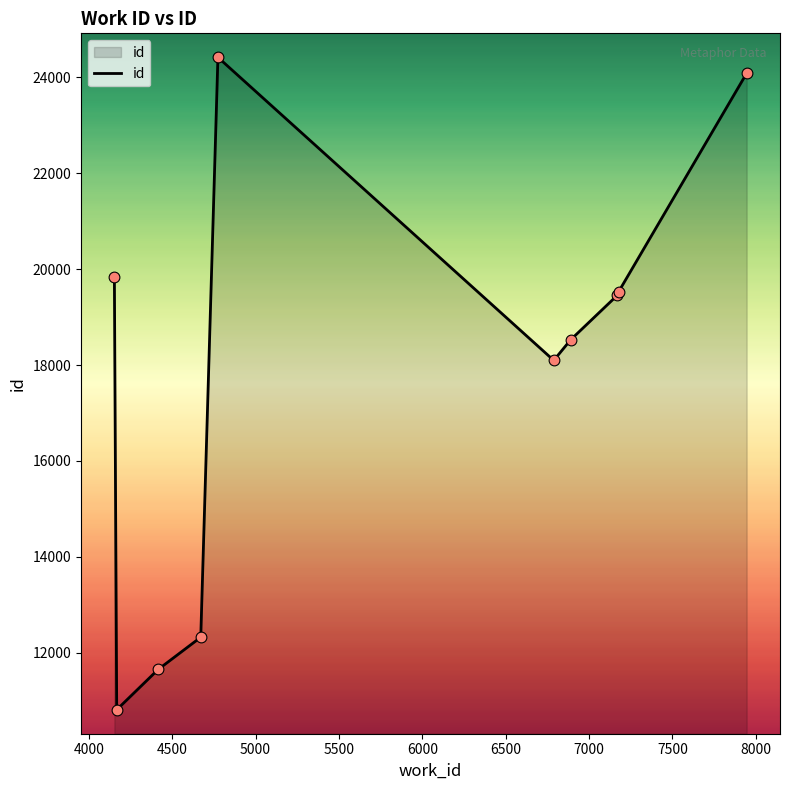

What is the maximum value shown in the chart?

24420